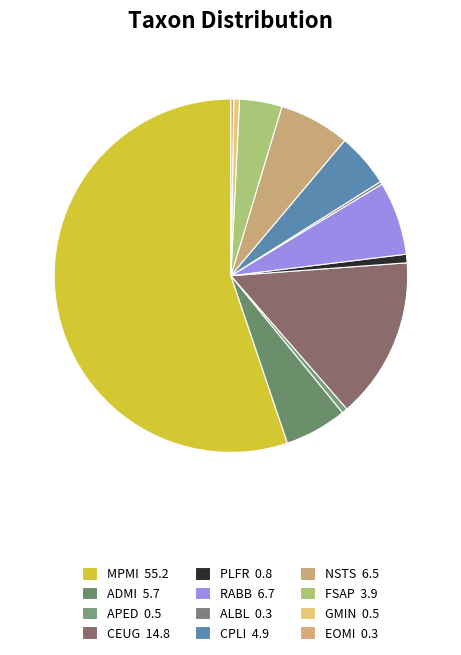

To the nearest percent, what is the average slice percentage?

8%